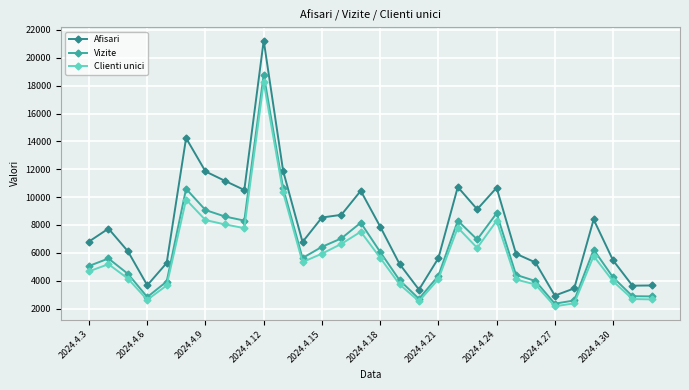

In Afisari, how many points are lower than both neighbors (excluding endpoints)?

7